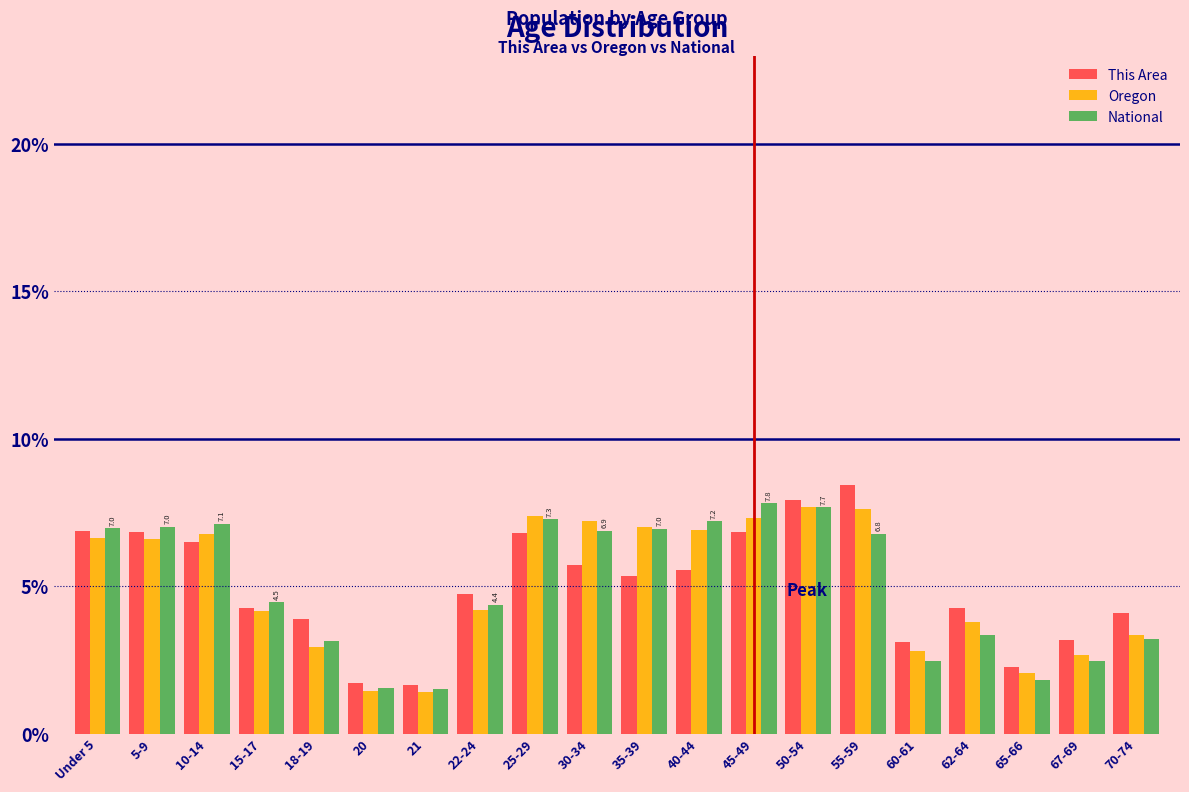

What is the difference between the second highest and minimum values in the This Area series?

6.3